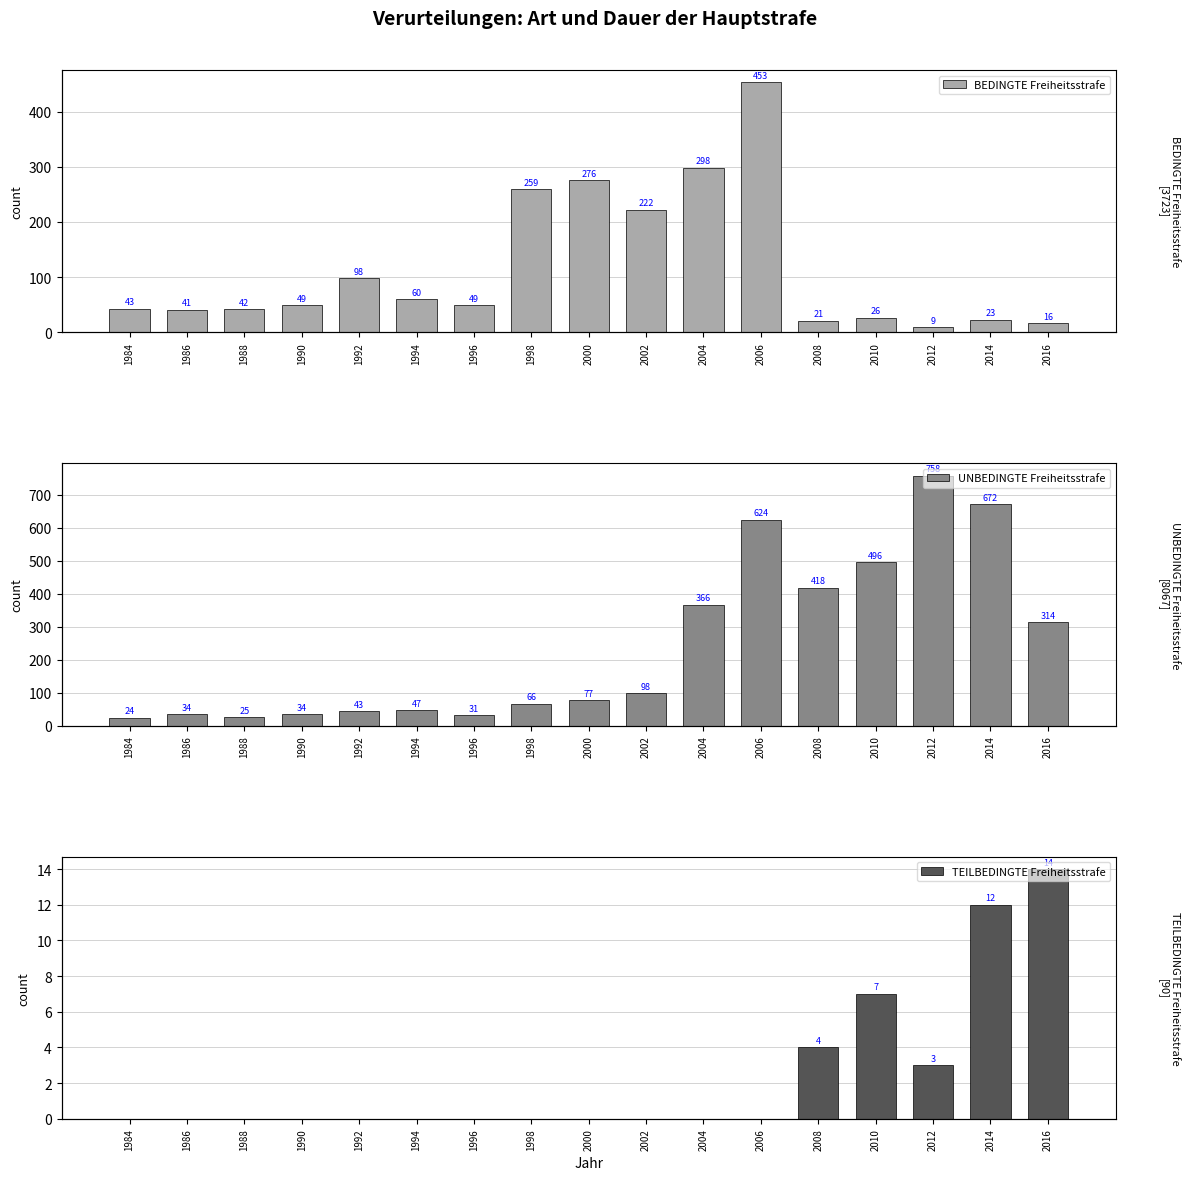

What are all the series names shown in the legend?

BEDINGTE Freiheitsstrafe, UNBEDINGTE Freiheitsstrafe, TEILBEDINGTE Freiheitsstrafe